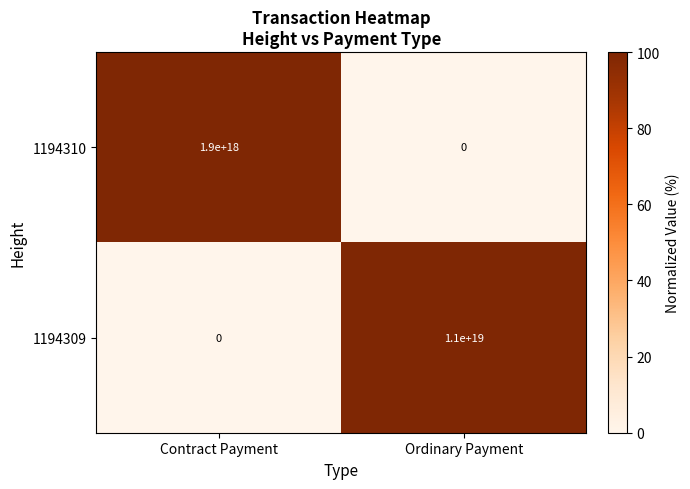

Which series has the largest range (max minus min)?

1194309